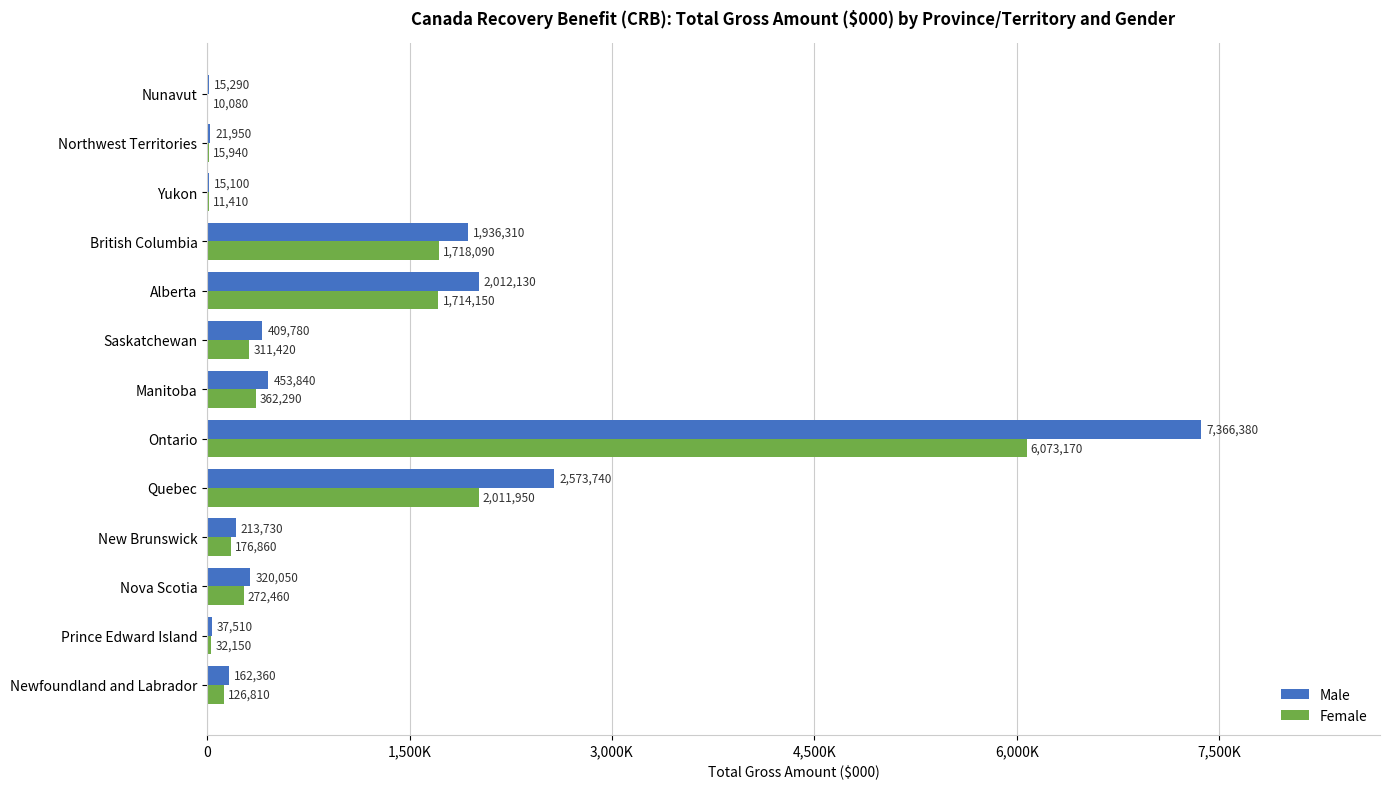

What are all the series names shown in the legend?

Male, Female